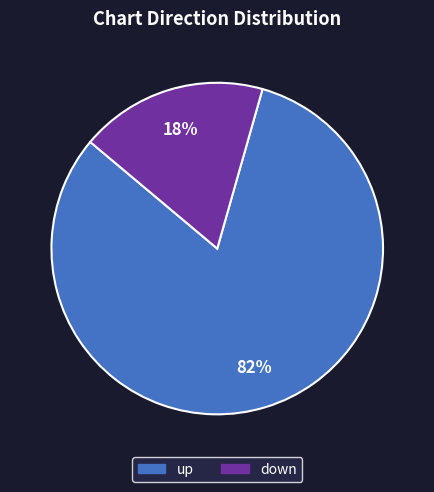

To the nearest percent, what is the combined percentage of down and up?

100%